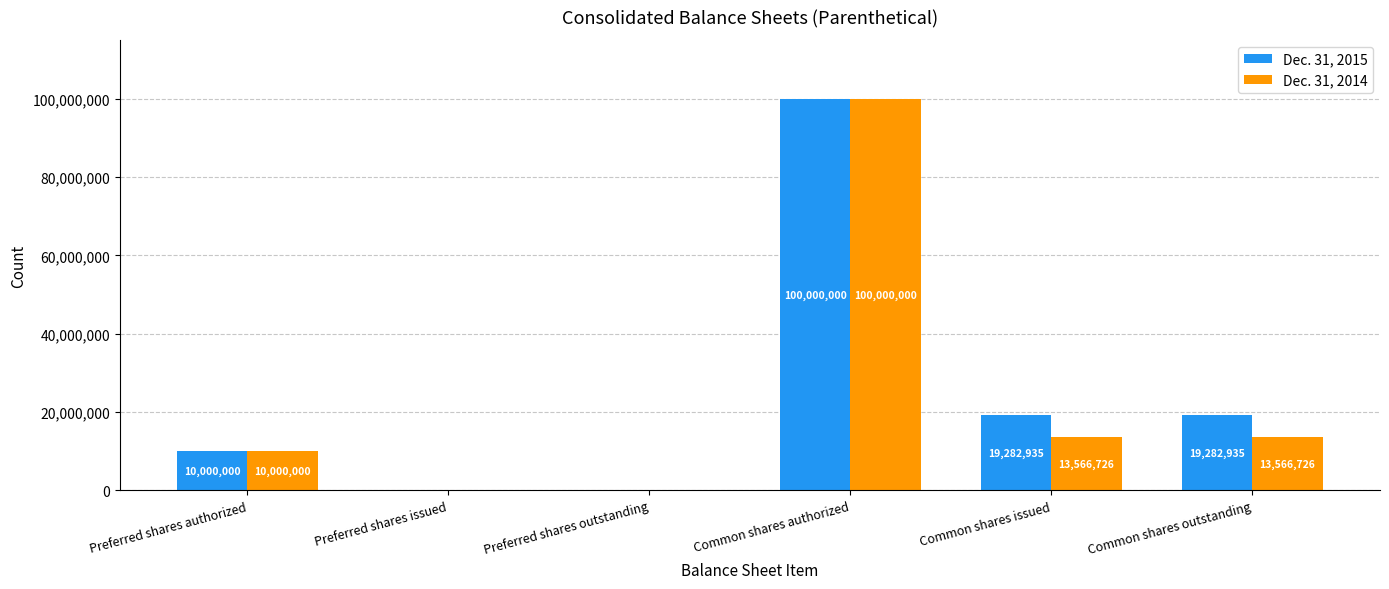

What is the sum of the Dec. 31, 2015 values at Common shares outstanding and Preferred shares outstanding?

19282935